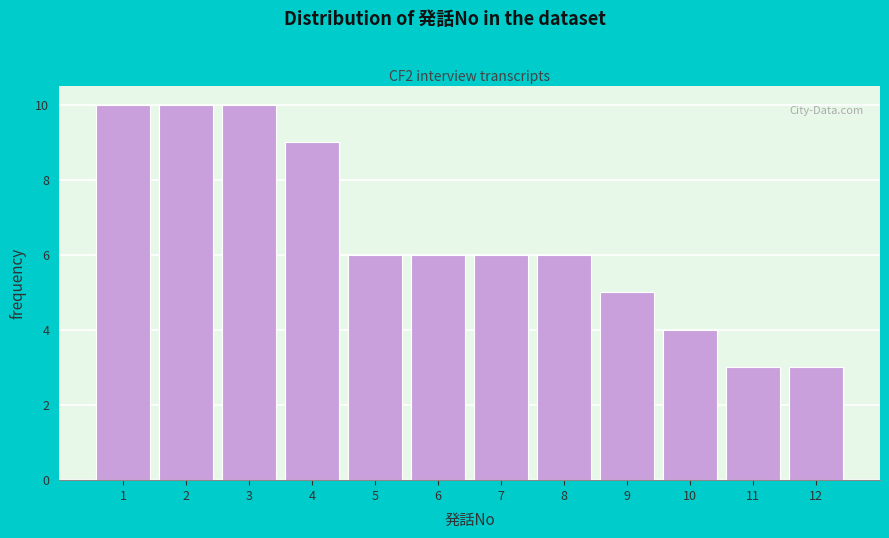

Reading left to right, transcribe this chart: for each bar, give the range it covers on the x-axis and its height. The values are not printed on the chart, so give them approximately, as read against the axis.

0.5 to 1.5: 10
1.5 to 2.5: 10
2.5 to 3.5: 10
3.5 to 4.5: 9
4.5 to 5.5: 6
5.5 to 6.5: 6
6.5 to 7.5: 6
7.5 to 8.5: 6
8.5 to 9.5: 5
9.5 to 10.5: 4
10.5 to 11.5: 3
11.5 to 12.5: 3